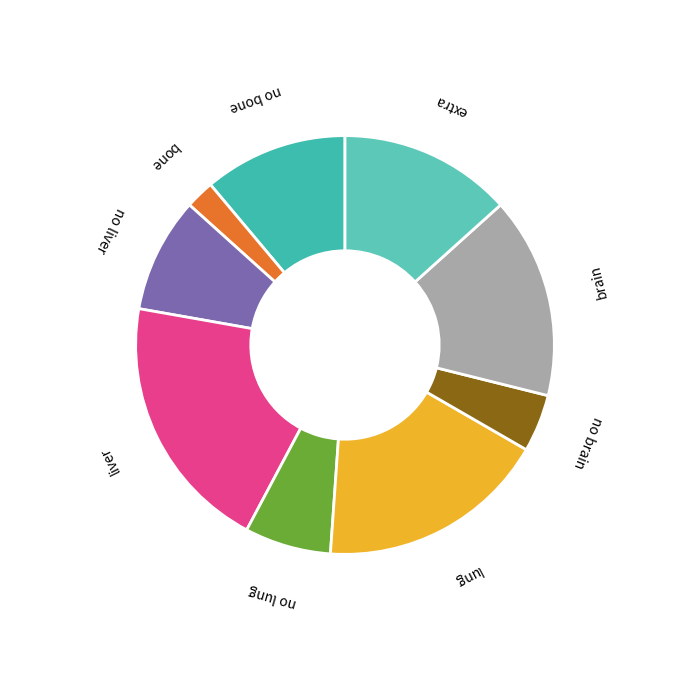

What is the ratio of the value at no liver to the value at extra?

0.7